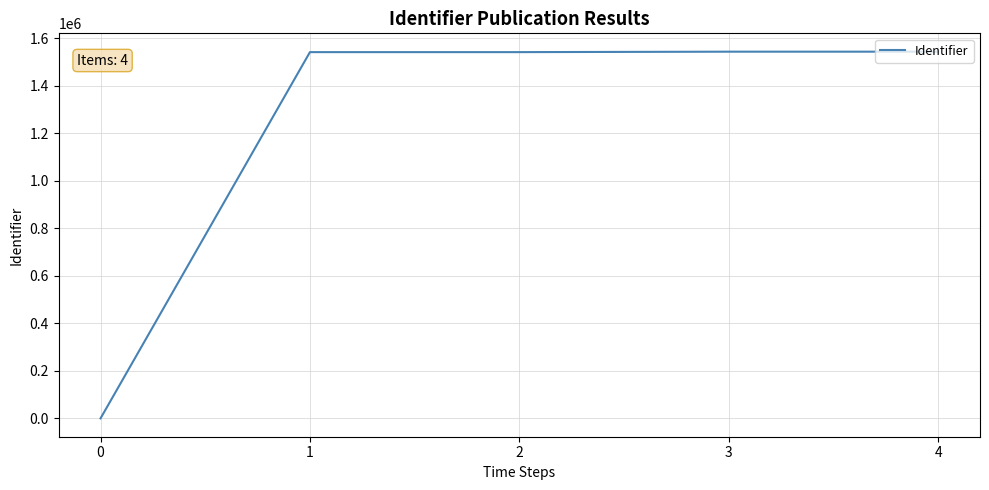

What is the maximum value shown in the chart?

1544153